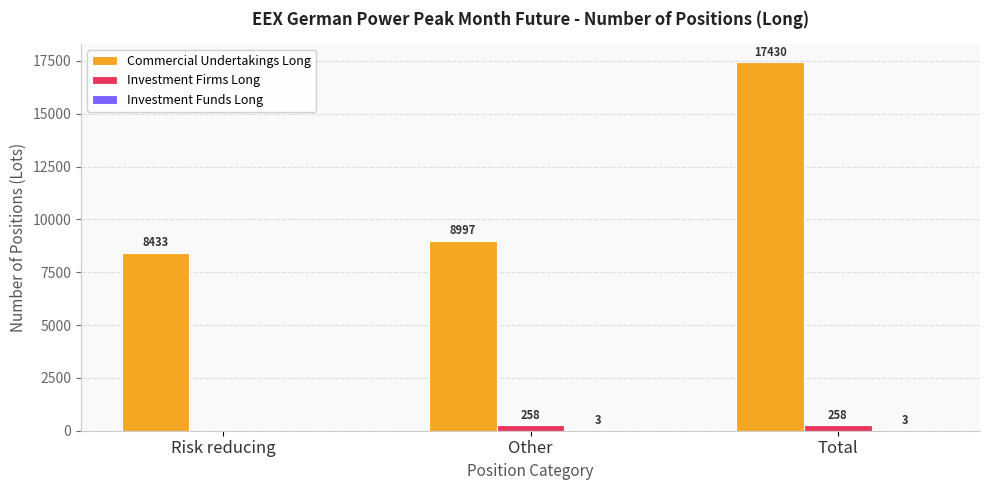

The value of Commercial Undertakings Long at Risk reducing is 8433. True or false?

True